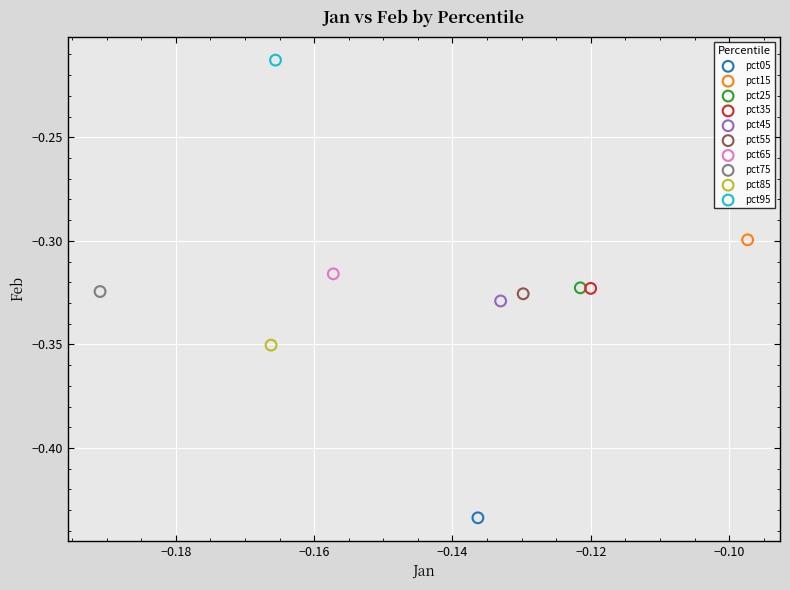

Which series reaches the maximum Y coordinate?

pct95